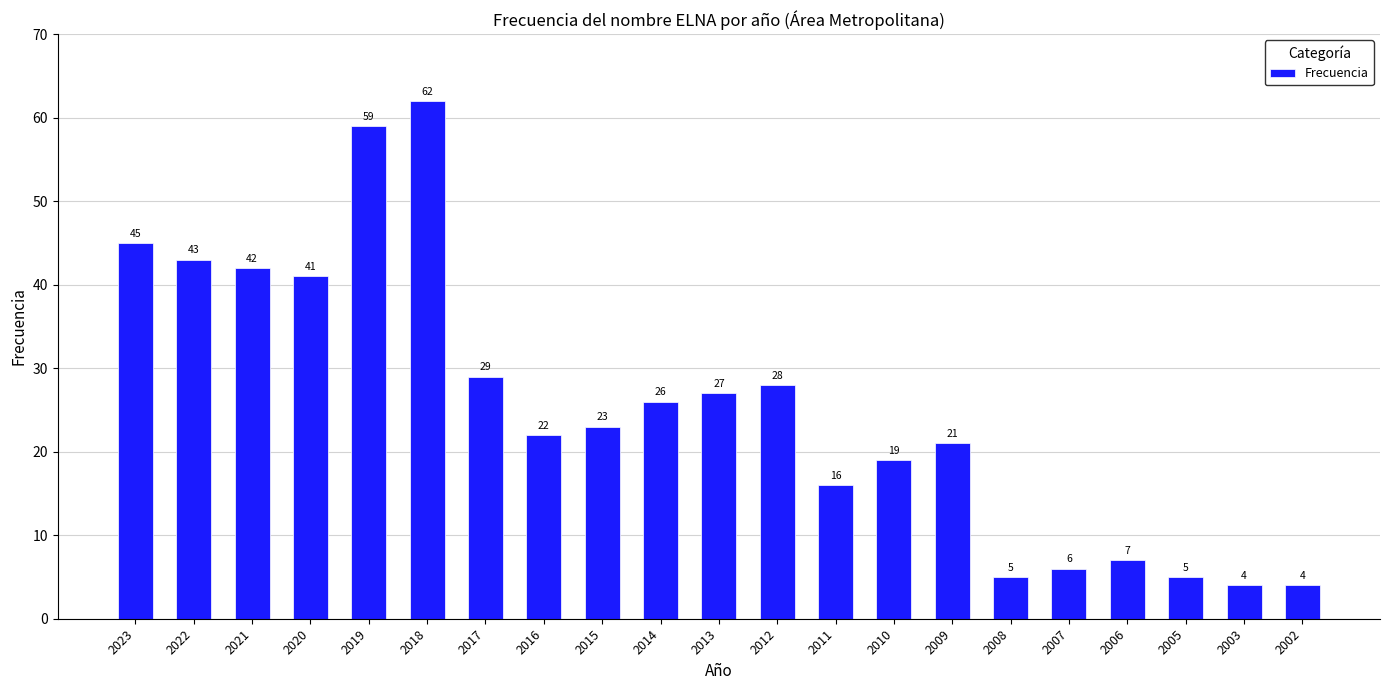

What is the maximum value shown in the chart?

62